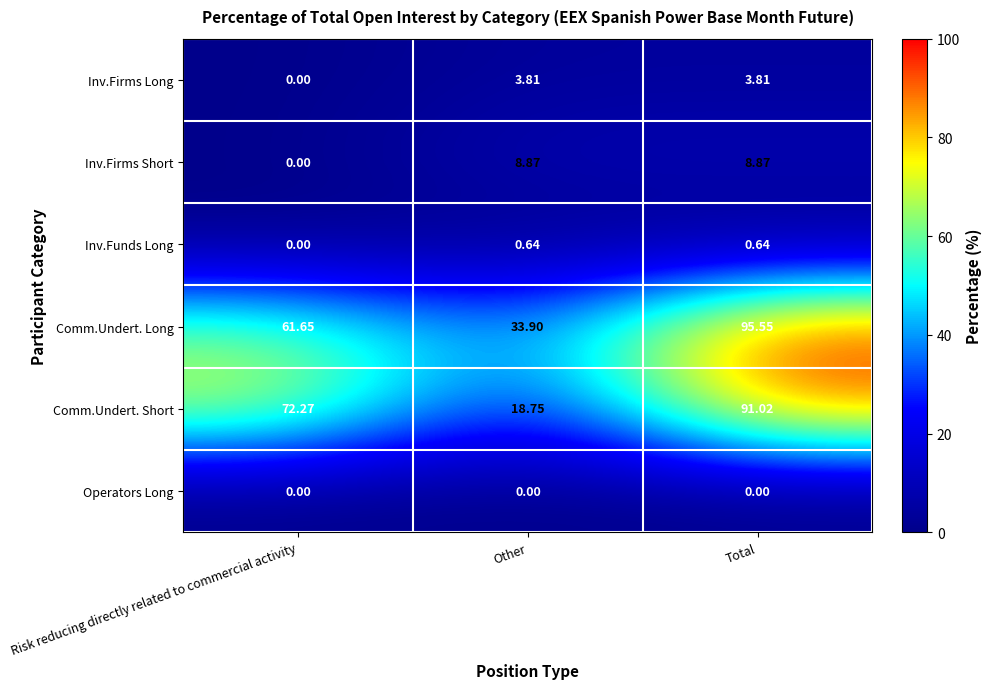

Which series has the widest spread of values?

Comm.Undert. Short